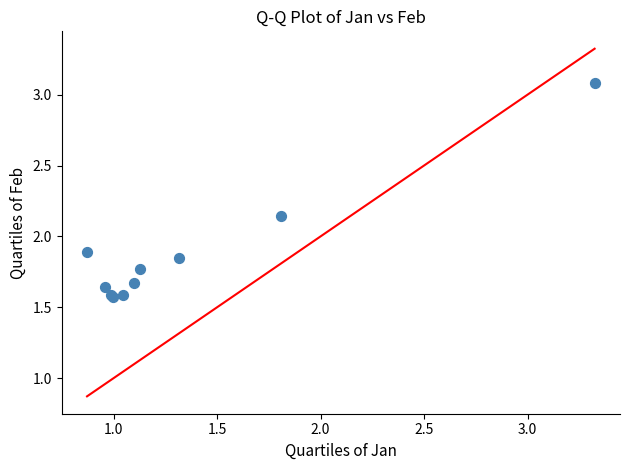

What Y value in the scatter plot is closest to 2?

1.9